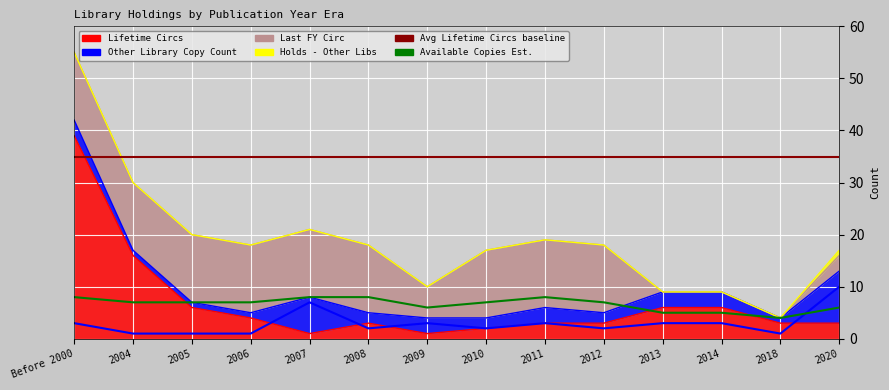

Where is the first local minimum for Other Library Copy Count (line)?

2008